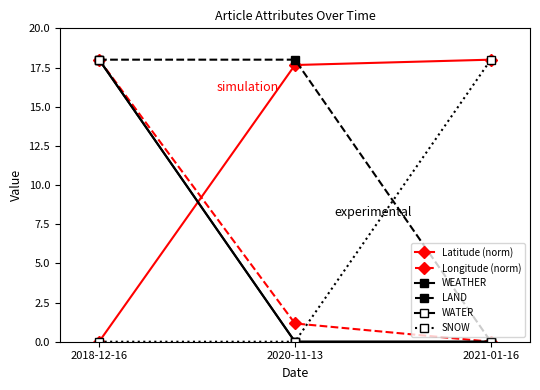

Does the chart have visible grid lines?

No